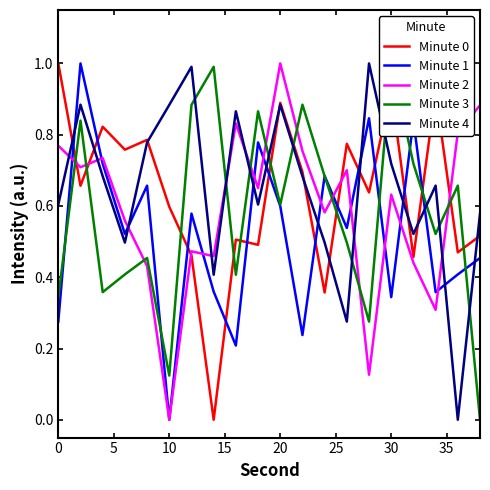

How many interior local valleys does the Minute 4 series have?

6